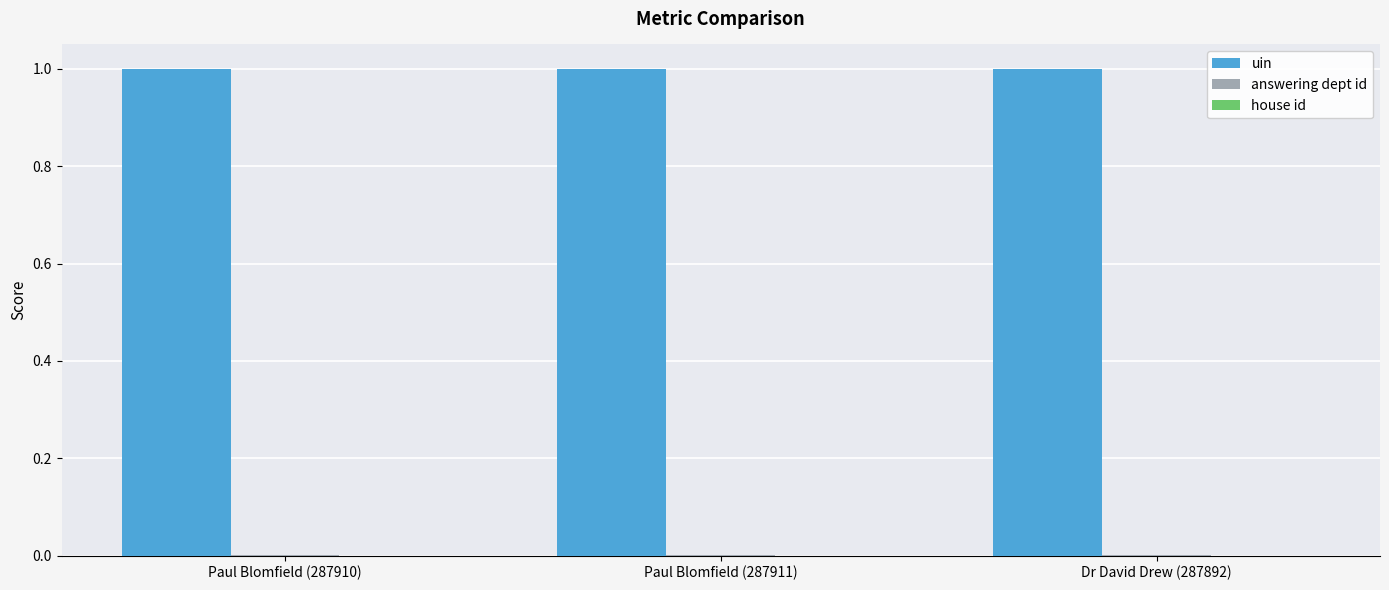

The value of uin at Paul Blomfield (287911) is 1.0. True or false?

True